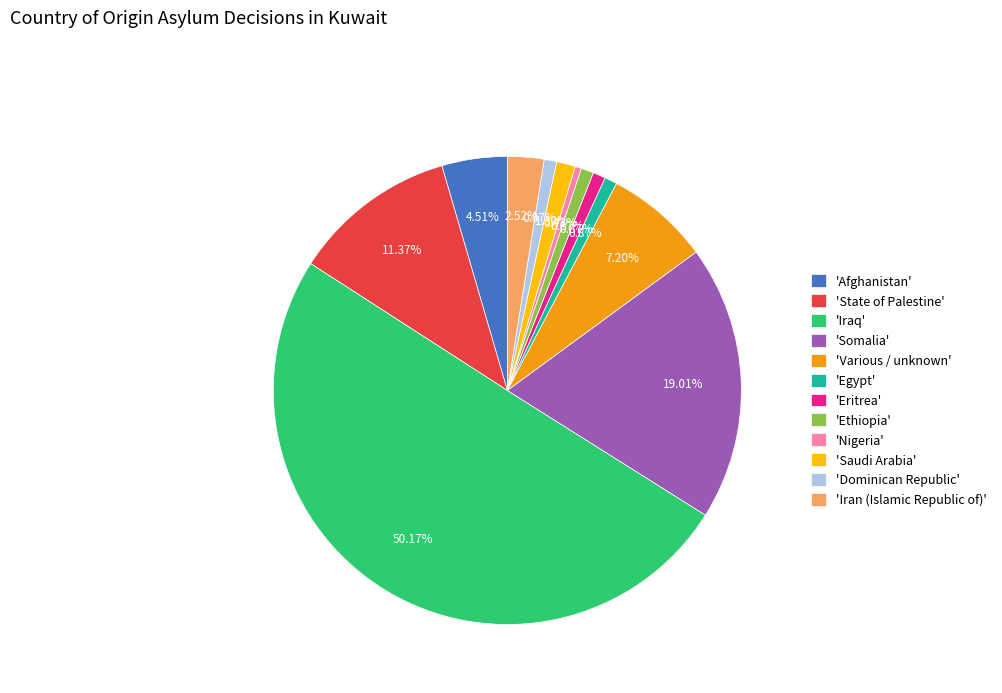

Do 'Egypt' and 'Afghanistan' together represent more than half of the pie?

No